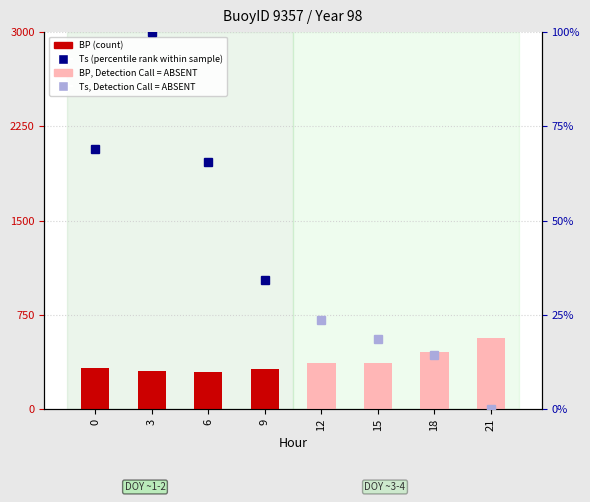

How many data points does each series have?

8